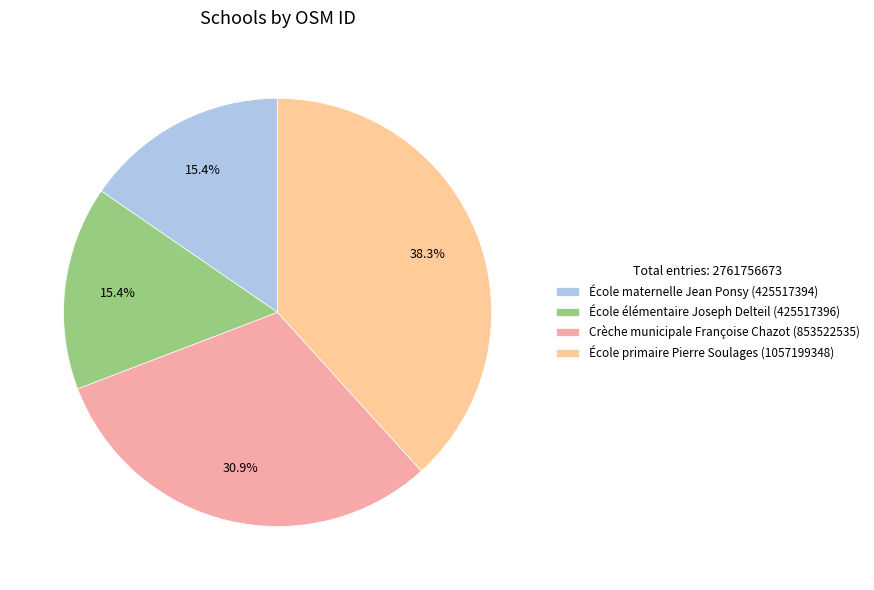

Which slice is the largest?

École primaire Pierre Soulages